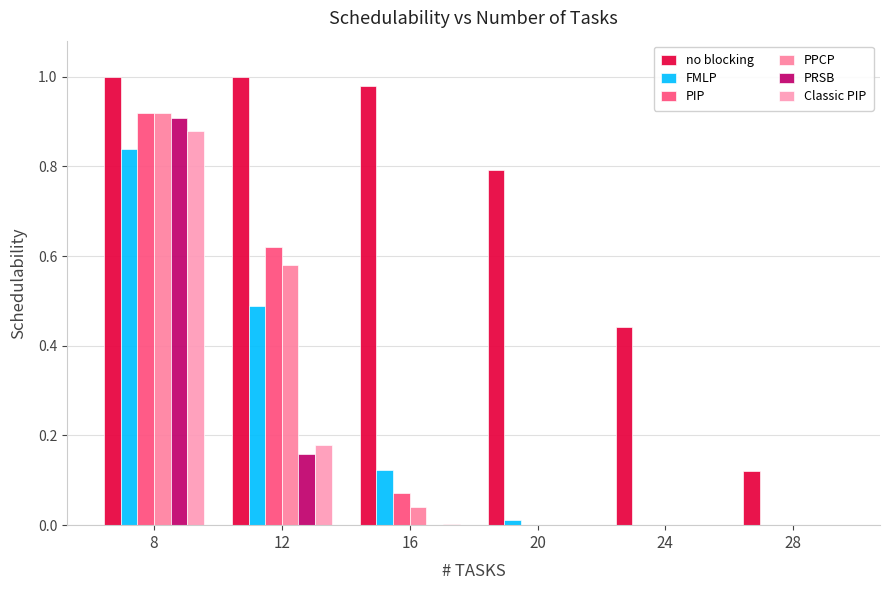

Which category has the lowest value in the PIP series?

20